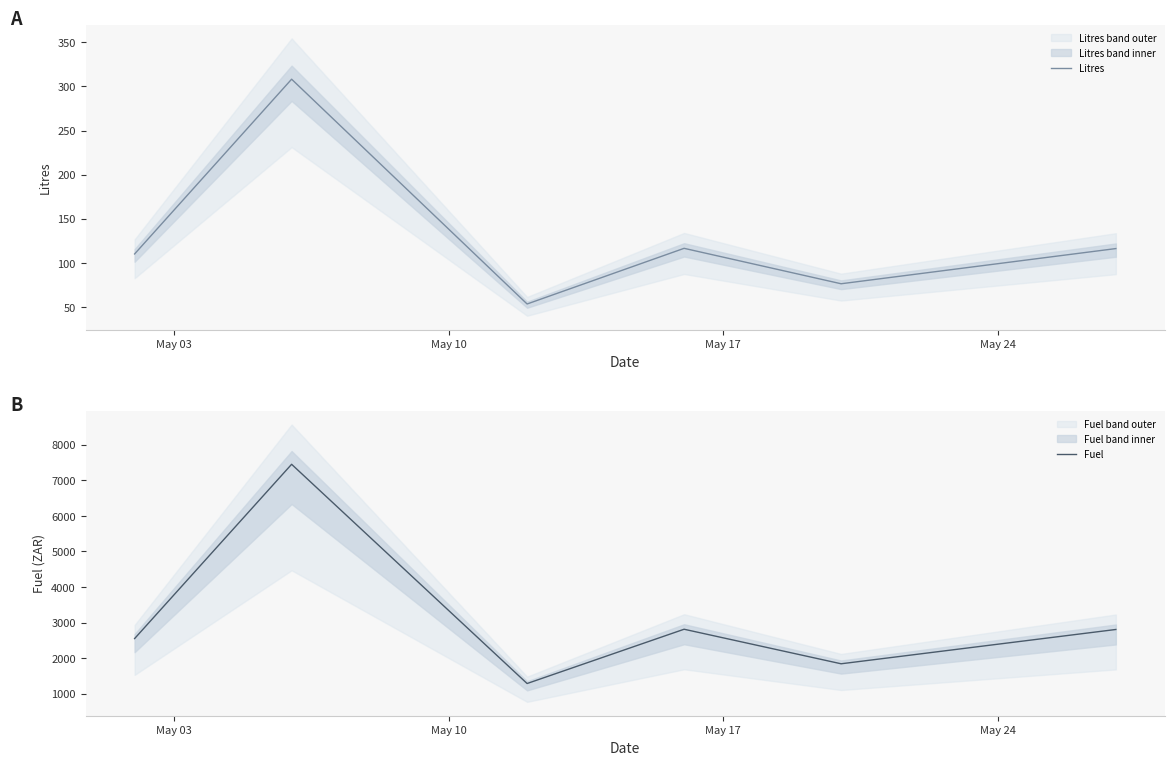

What is the highest value of the Fuel series?

7450.4